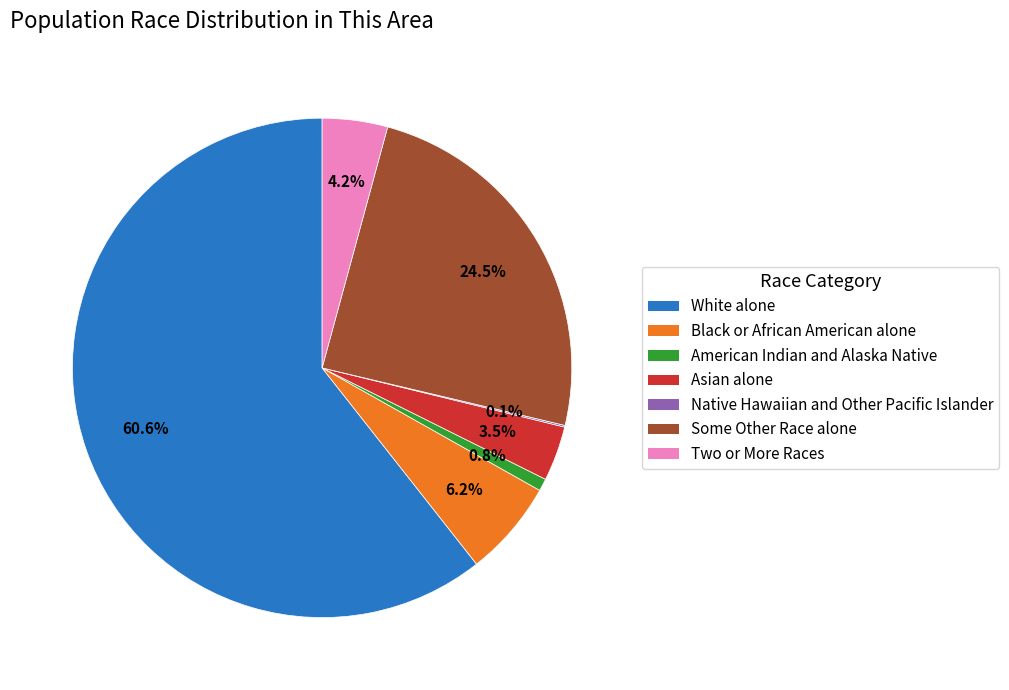

What is the total percentage of Two or More Races and American Indian and Alaska Native?

5.0%